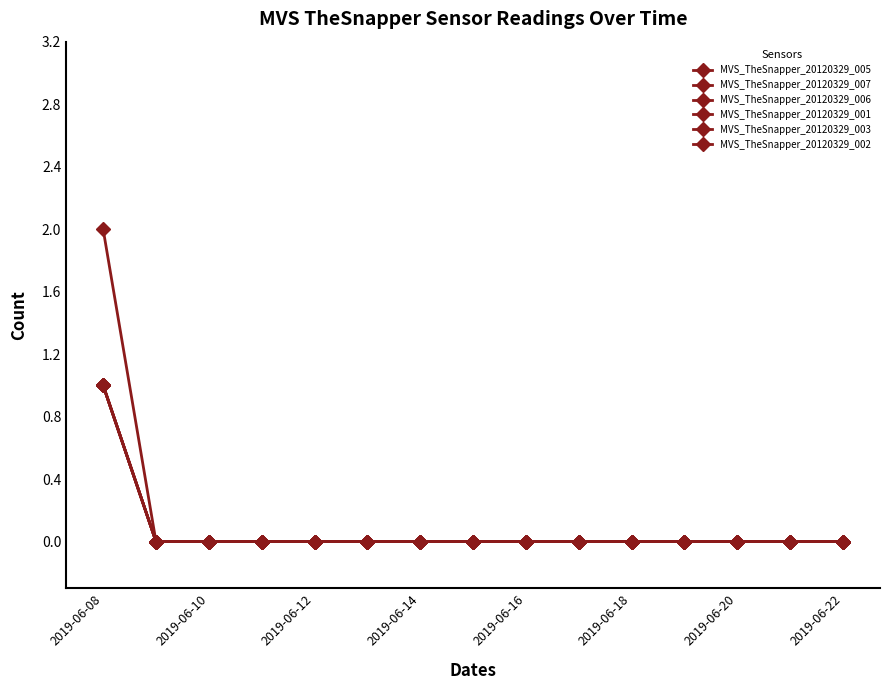

Is this an area chart (filled region under the line)?

No